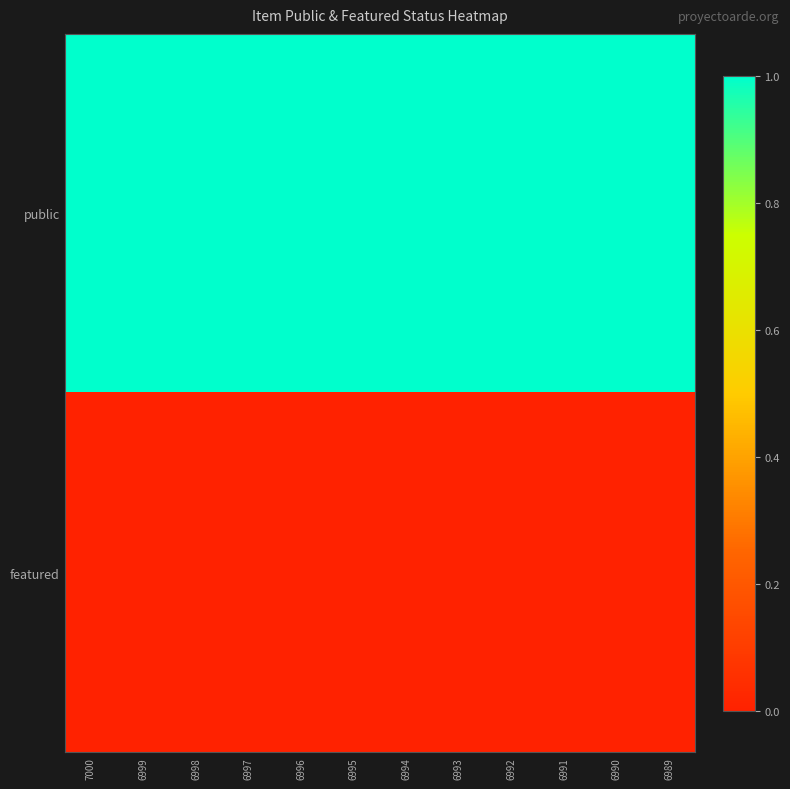

Between 7000 and 6993, which series saw the biggest shift?

public